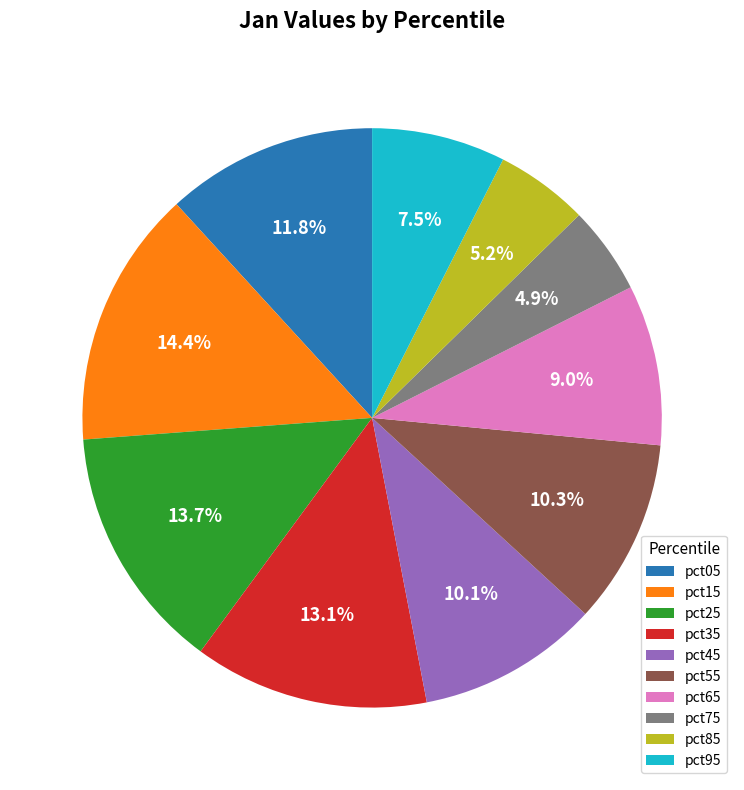

What is the largest slice in the pie chart?

pct15